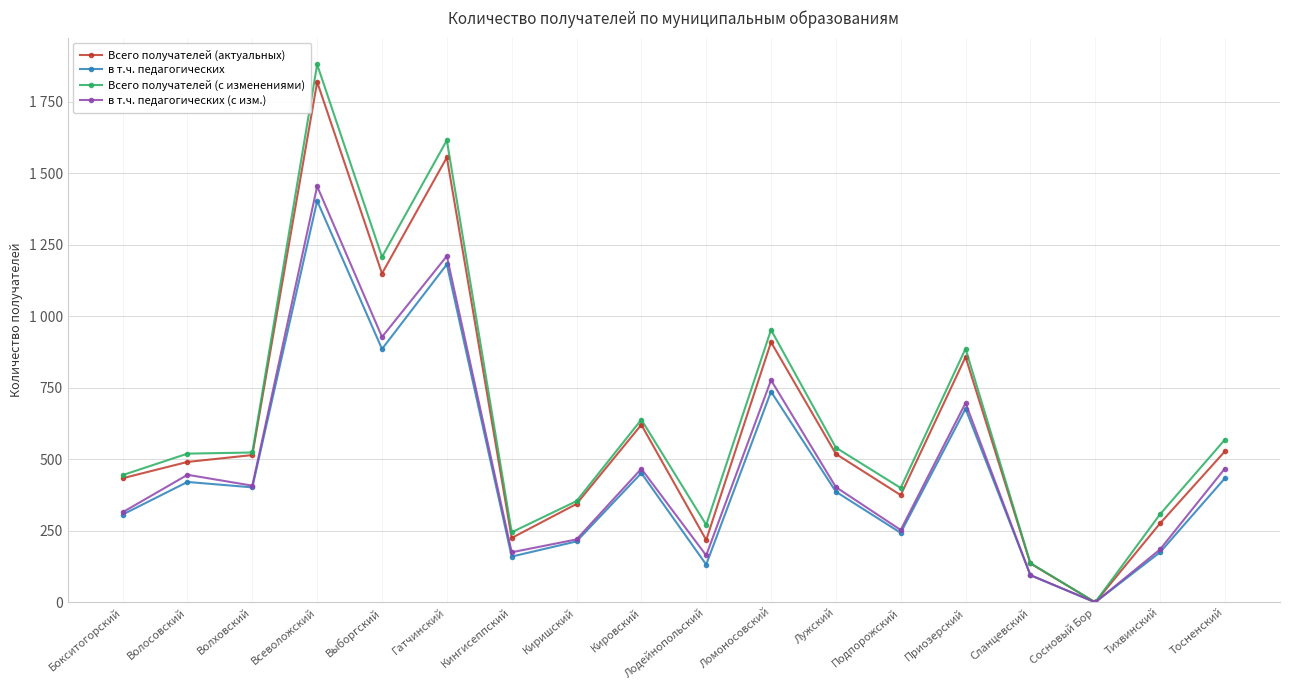

What is the label of the 6th point from the left?

Гатчинский